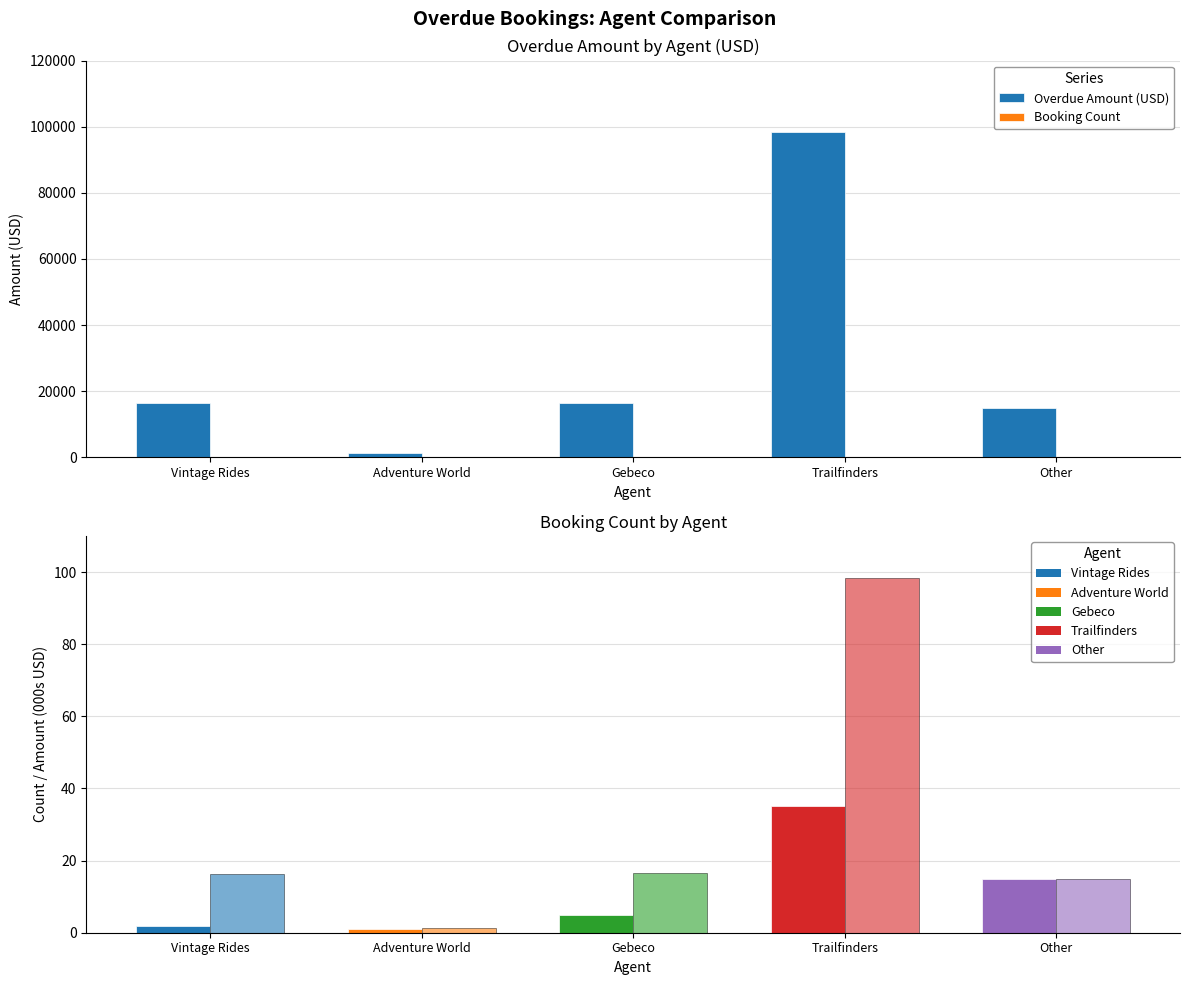

What is the label of the 2nd bar from the left?

Adventure World